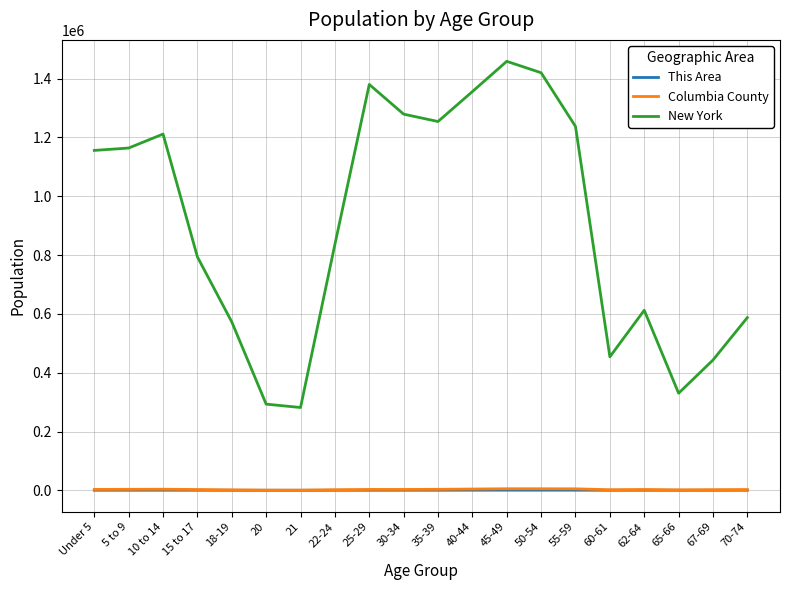

What is the difference between the New York values at 25-29 and 30-34?

101017